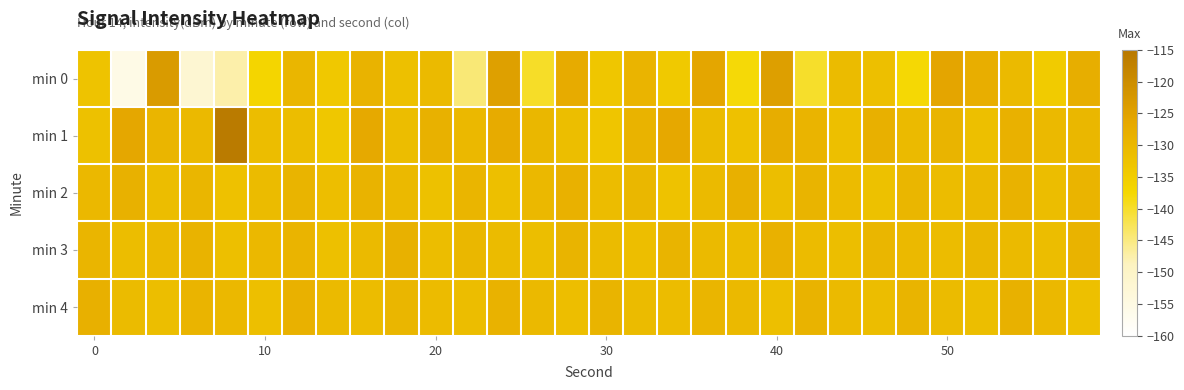

What is the maximum value shown in the chart?

-115.7